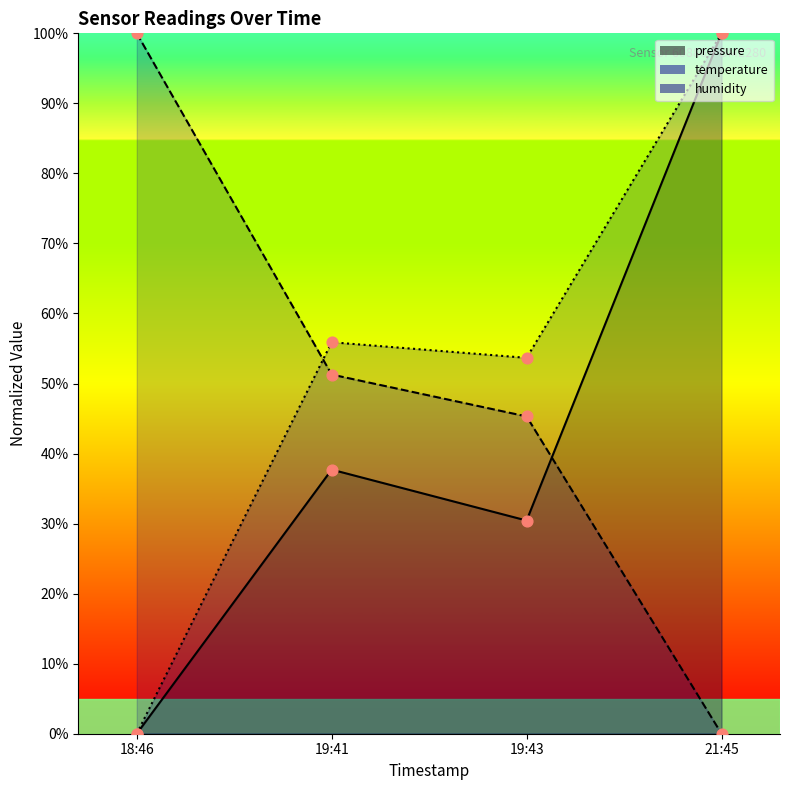

What are all the series names shown in the legend?

pressure, temperature, humidity